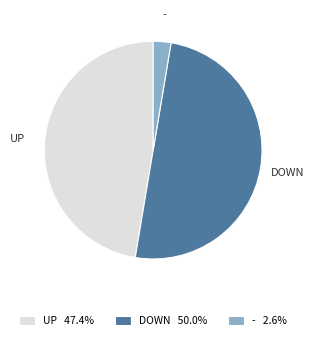

Combined, do DOWN 50.0% and UP 47.4% account for over 50%?

Yes